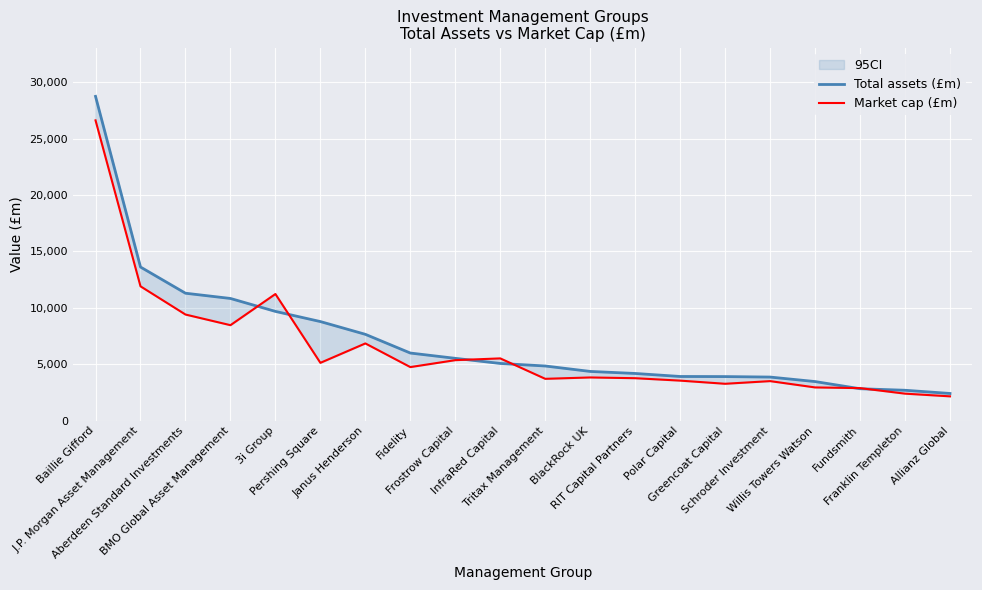

What is the minimum value shown in the chart?

2151.7